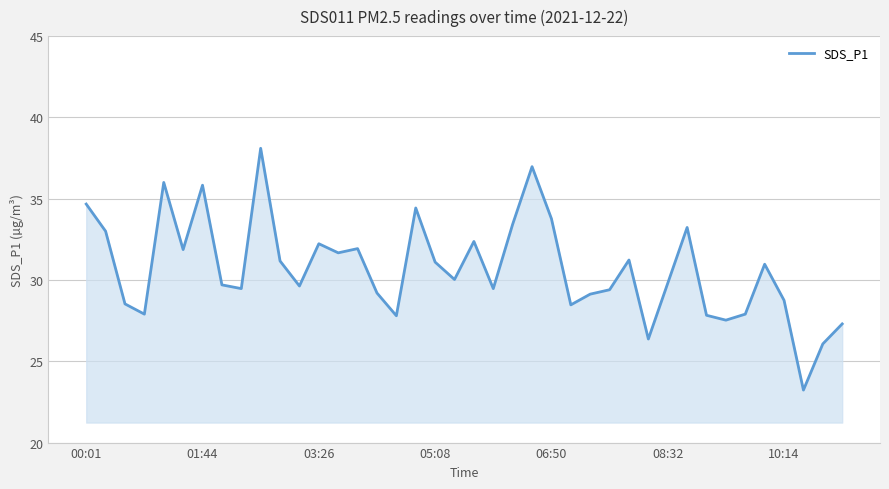

What is the greatest value displayed?

38.1